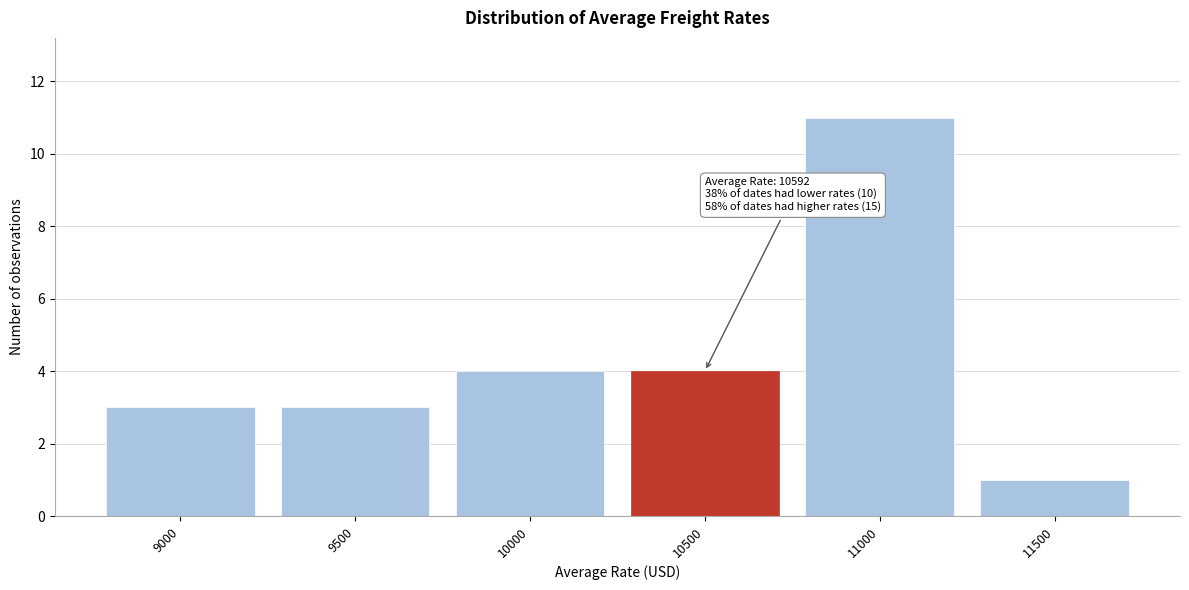

Reading left to right, transcribe all the data shown in this chart.

9000=3	9500=3	10000=4	10500=4	11000=11	11500=1